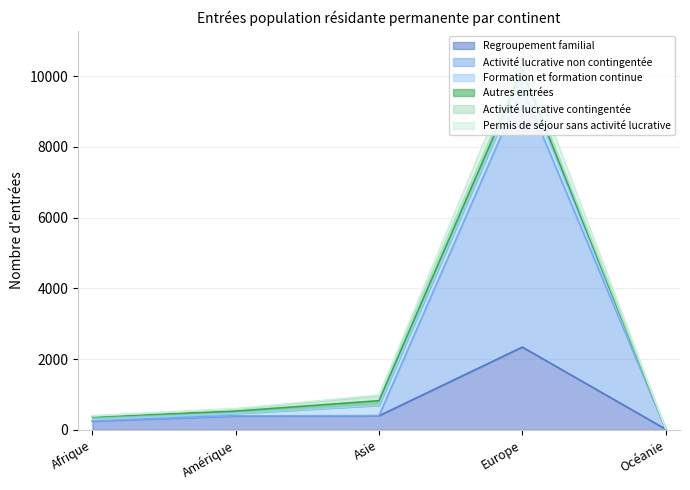

What is the total value across all series at Afrique?

402